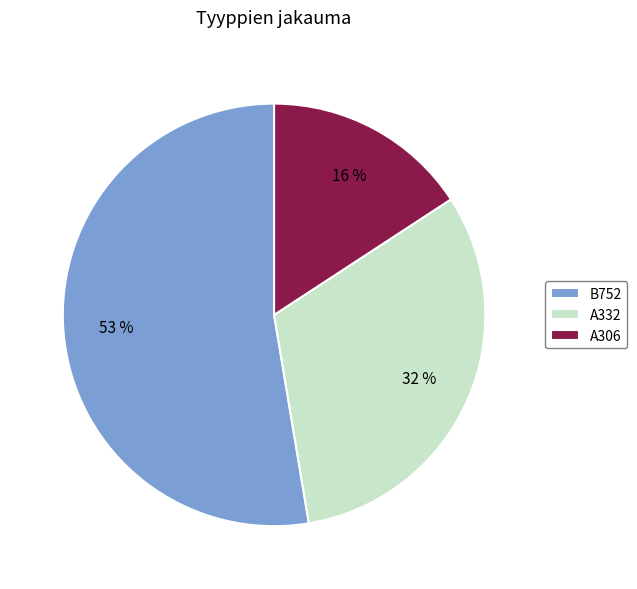

How many segments does this pie chart have?

3